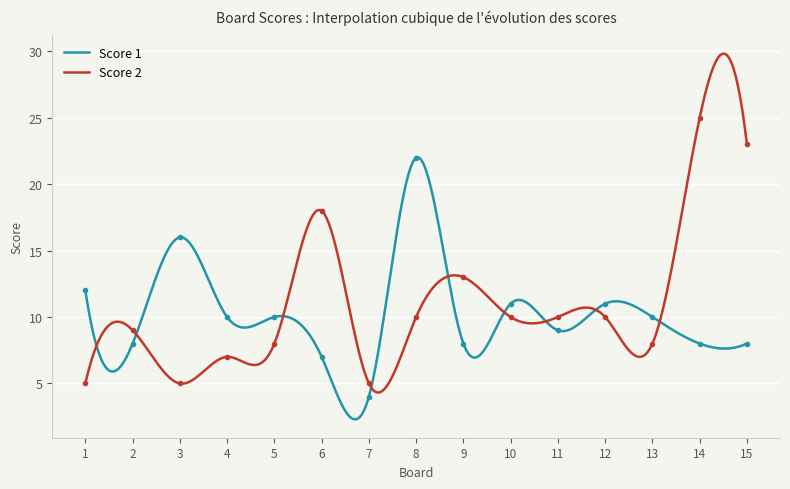

How many data points in Score 2 are above 10?

4